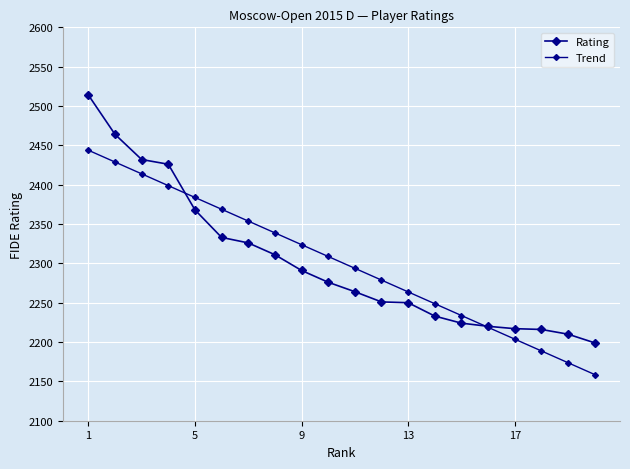

Which category has the highest value across all series?

1